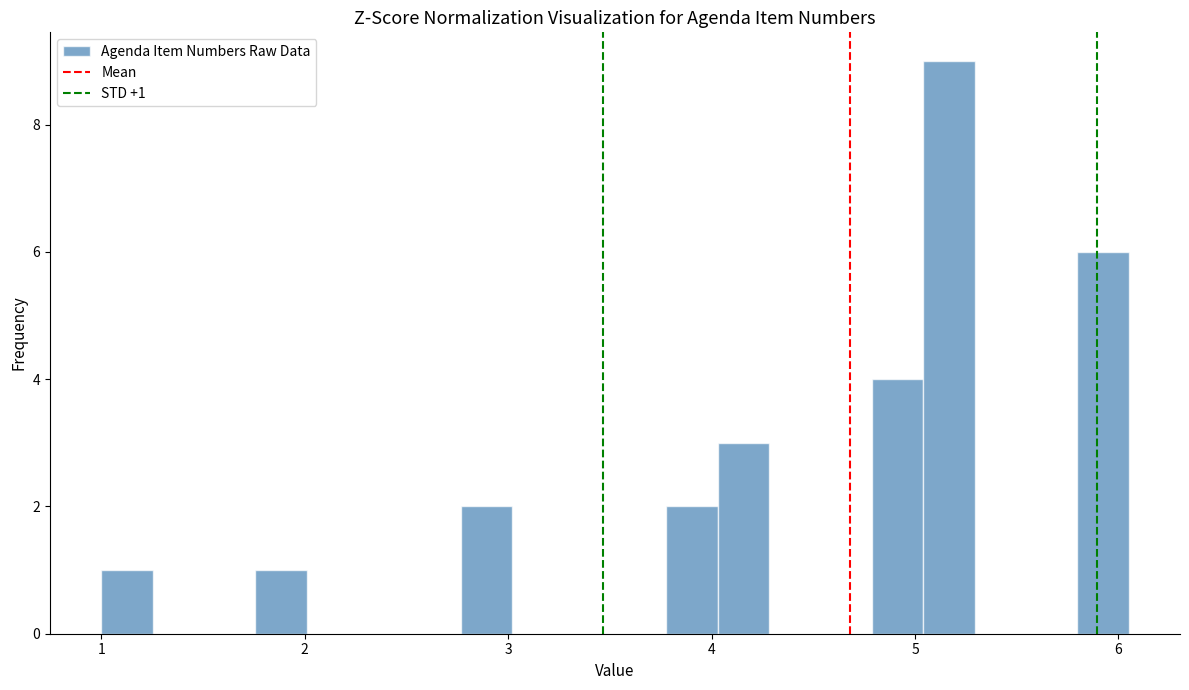

Read against the x-axis, roughly where is the centre of the tallest bar?

5.2